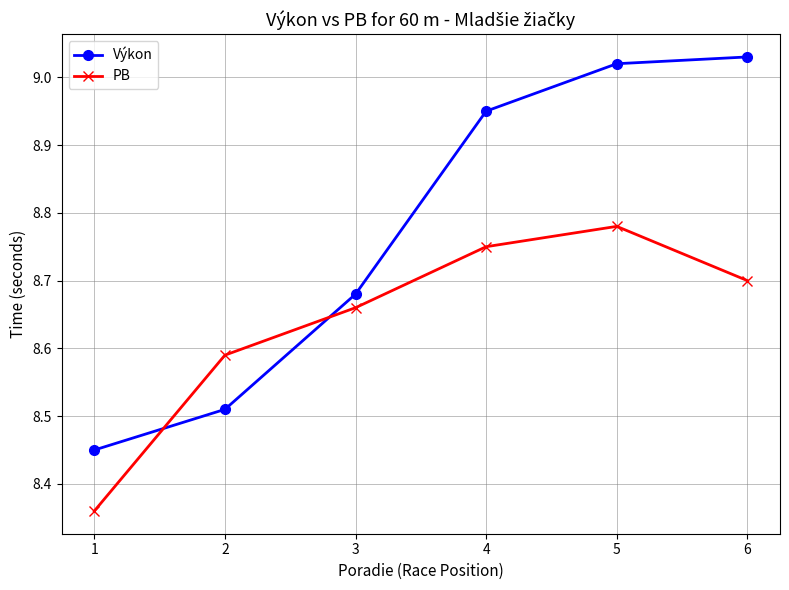

How many lines are shown in the chart?

2